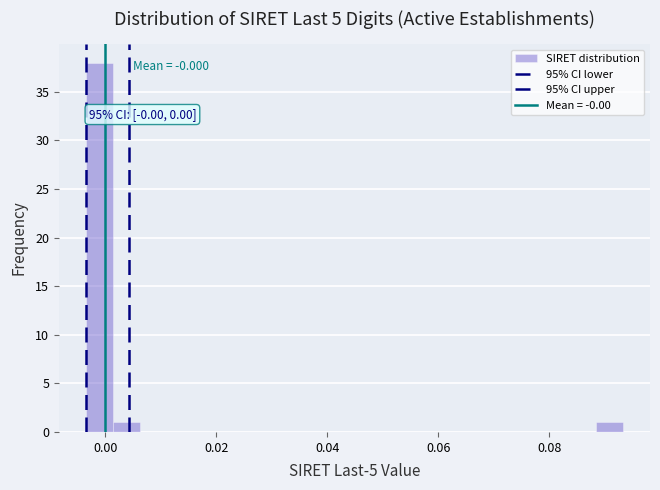

Read against the x-axis, roughly where is the centre of the tallest bar?

-0.002